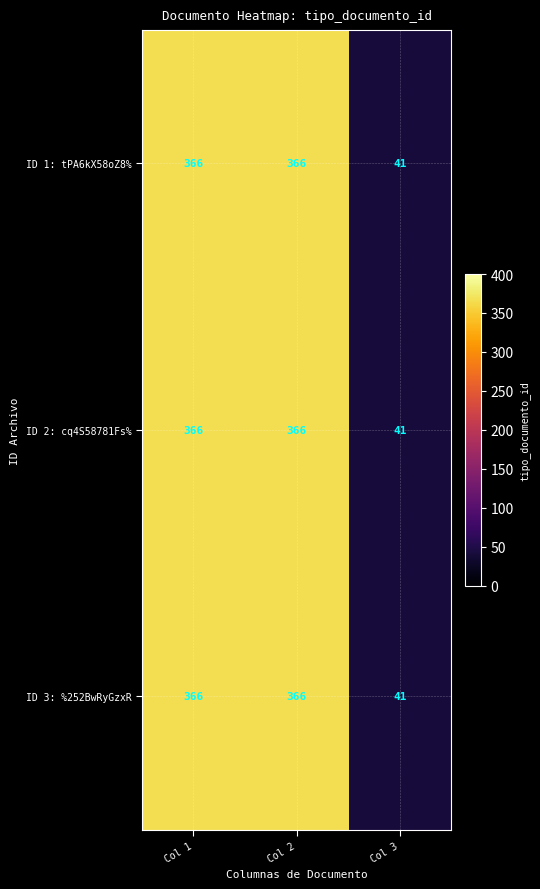

How many categories are shown in the chart?

3